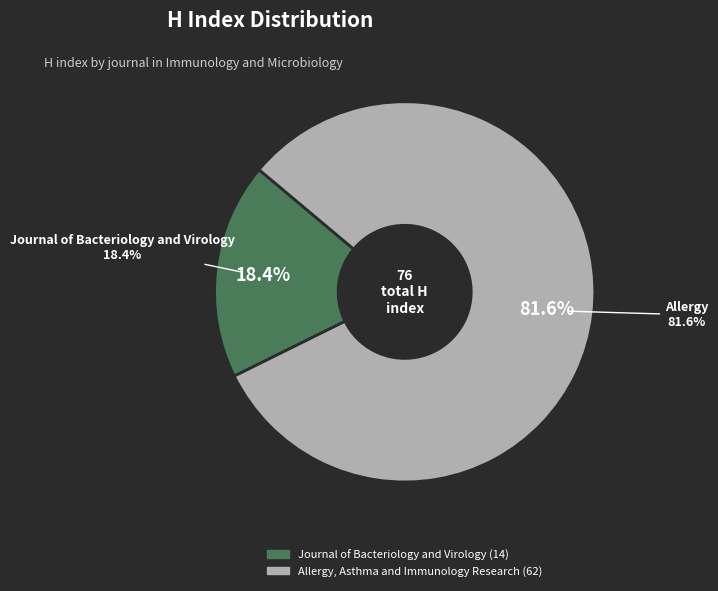

Which category has the smallest portion of the pie?

Journal of Bacteriology and Virology